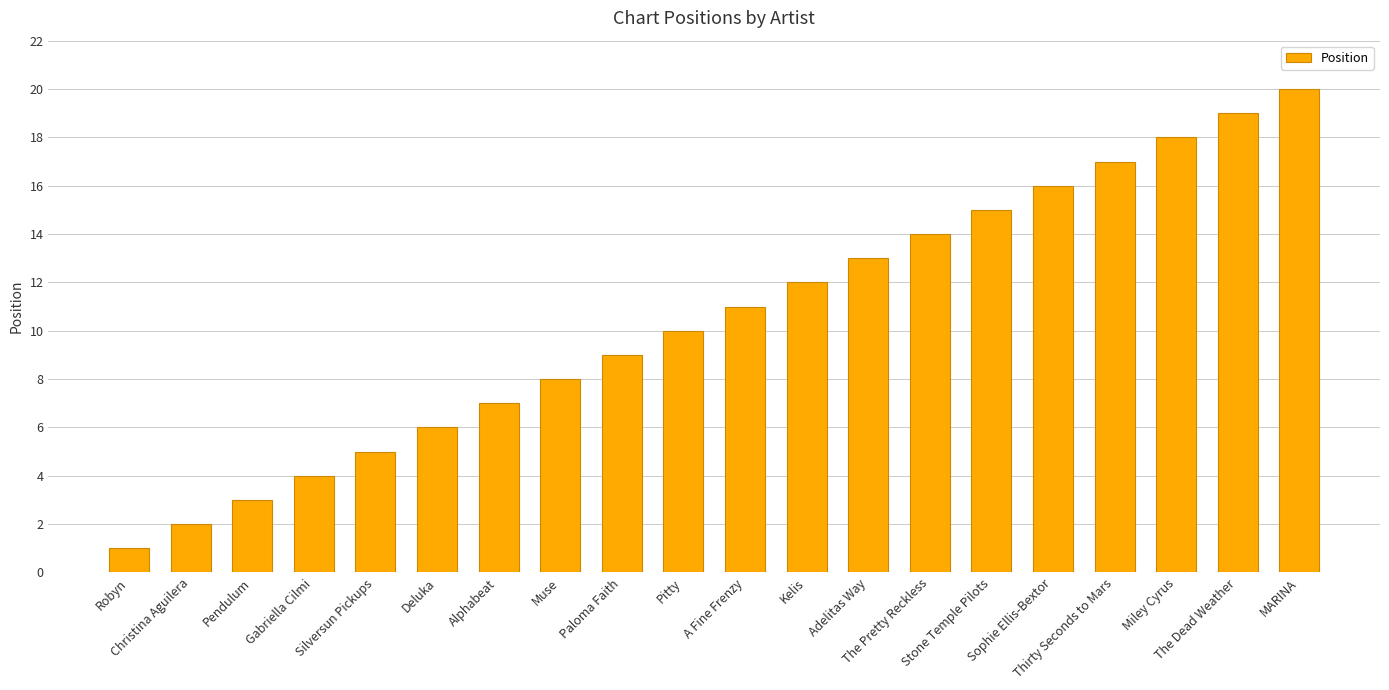

How many categories are shown in the chart?

20